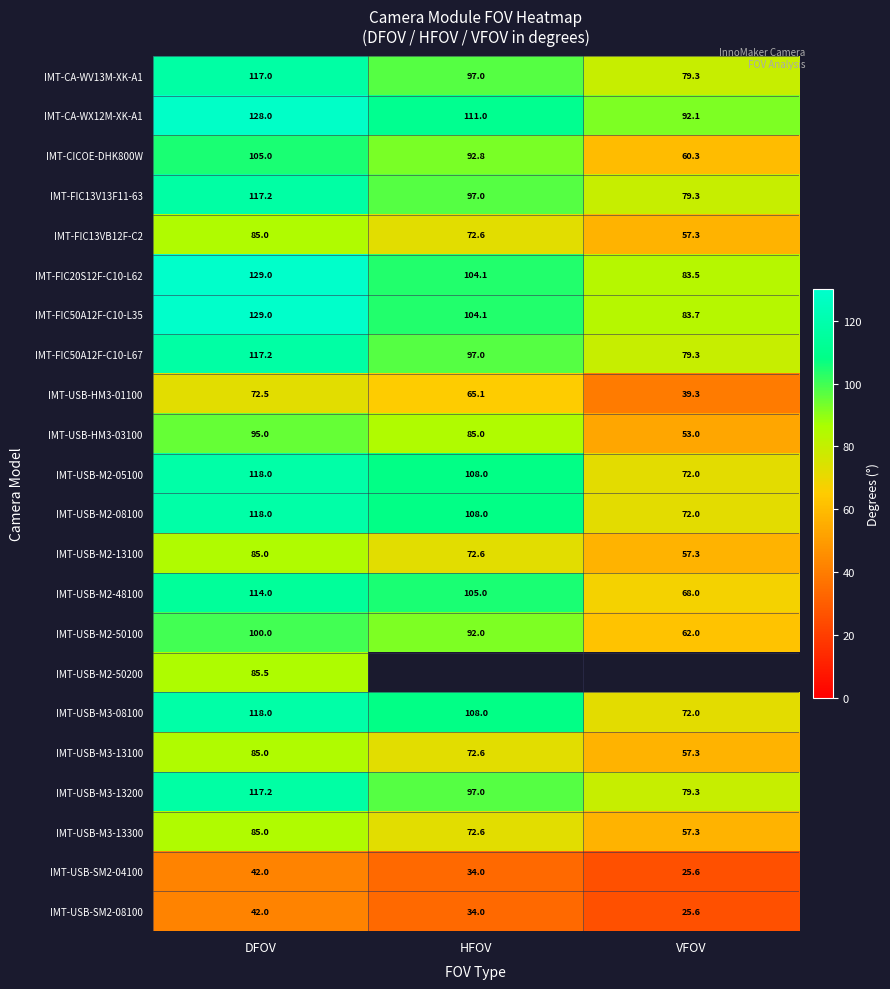

List the labels in order of IMT-FIC13V13F11-63 value, smallest first.

VFOV, HFOV, DFOV